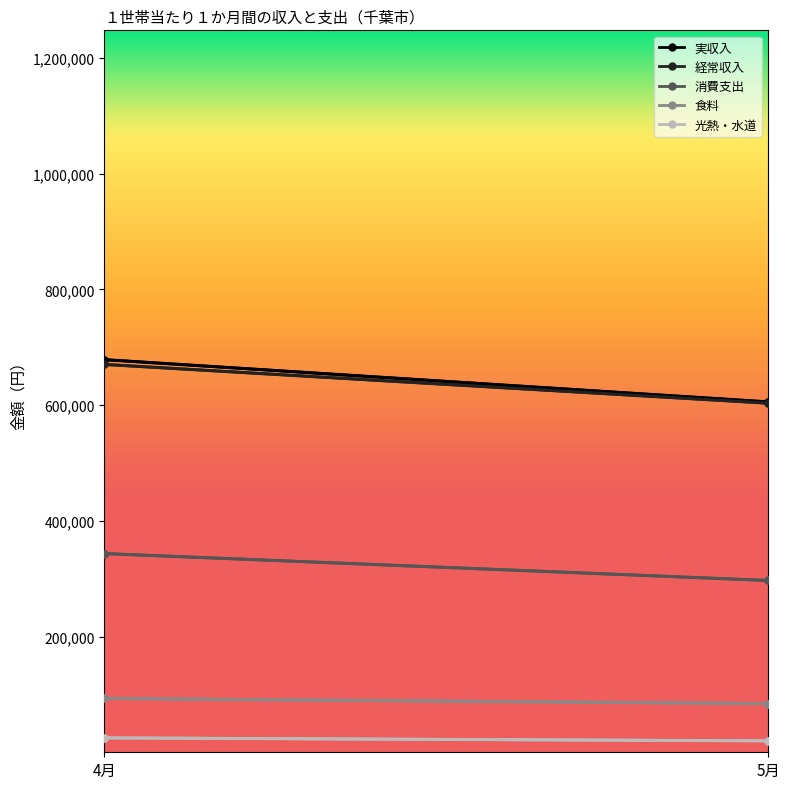

At how many categories does at least one series exceed 394039?

3